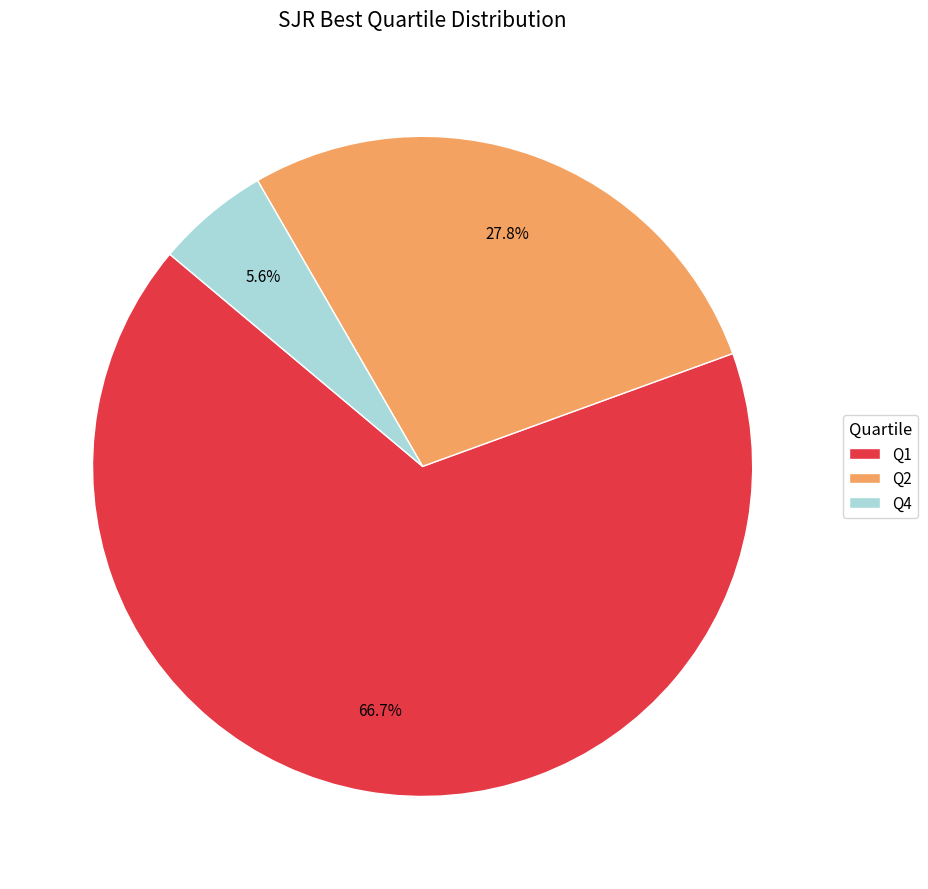

Rank the categories by value from highest to lowest.

Q1, Q2, Q4